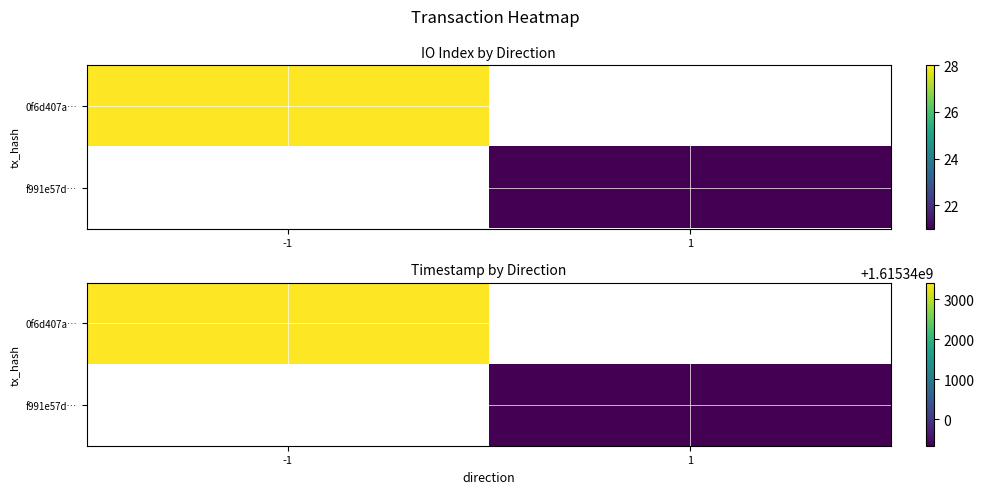

Which category has the lowest value across all series?

1